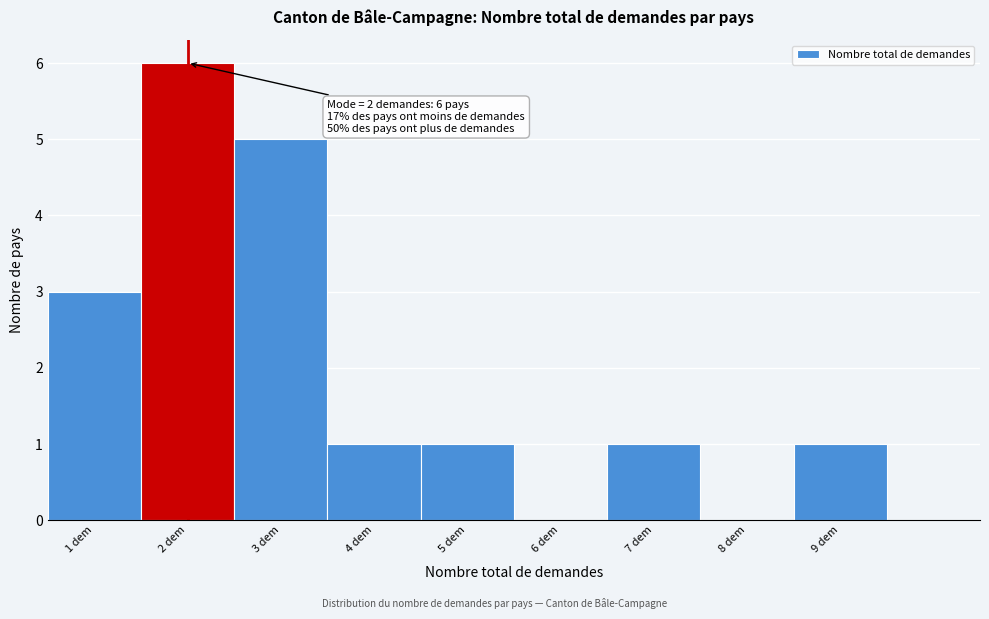

Which range on the x-axis has the tallest bar?

1.5 to 2.5